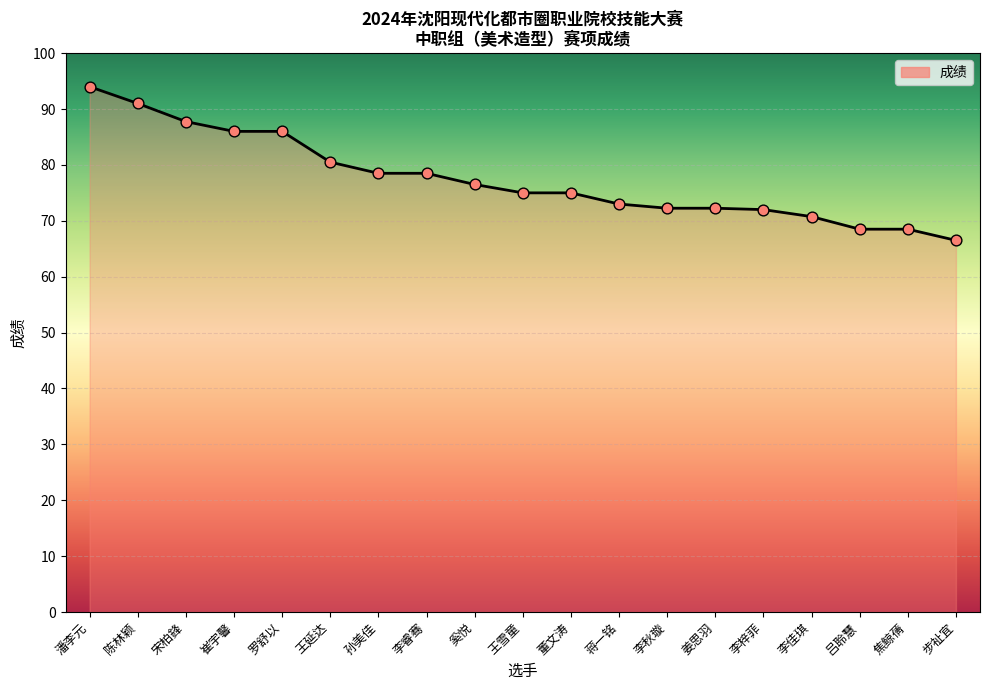

What is the ratio of the value at 王延达 to the value at 陈林颖?

0.9